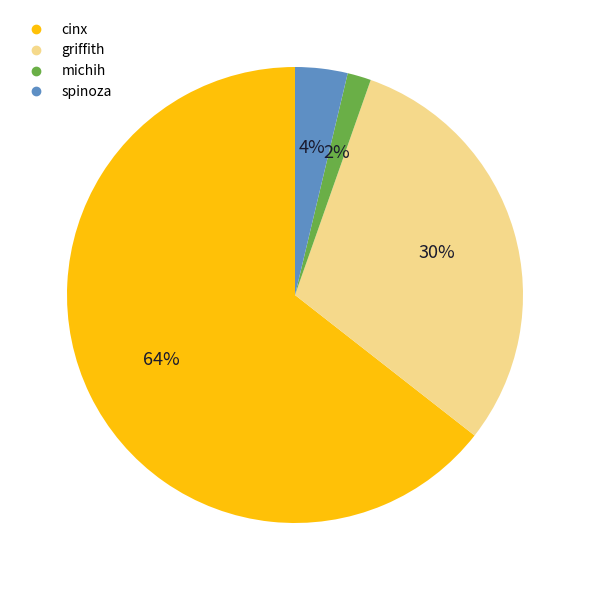

What is the largest slice in the pie chart?

cinx